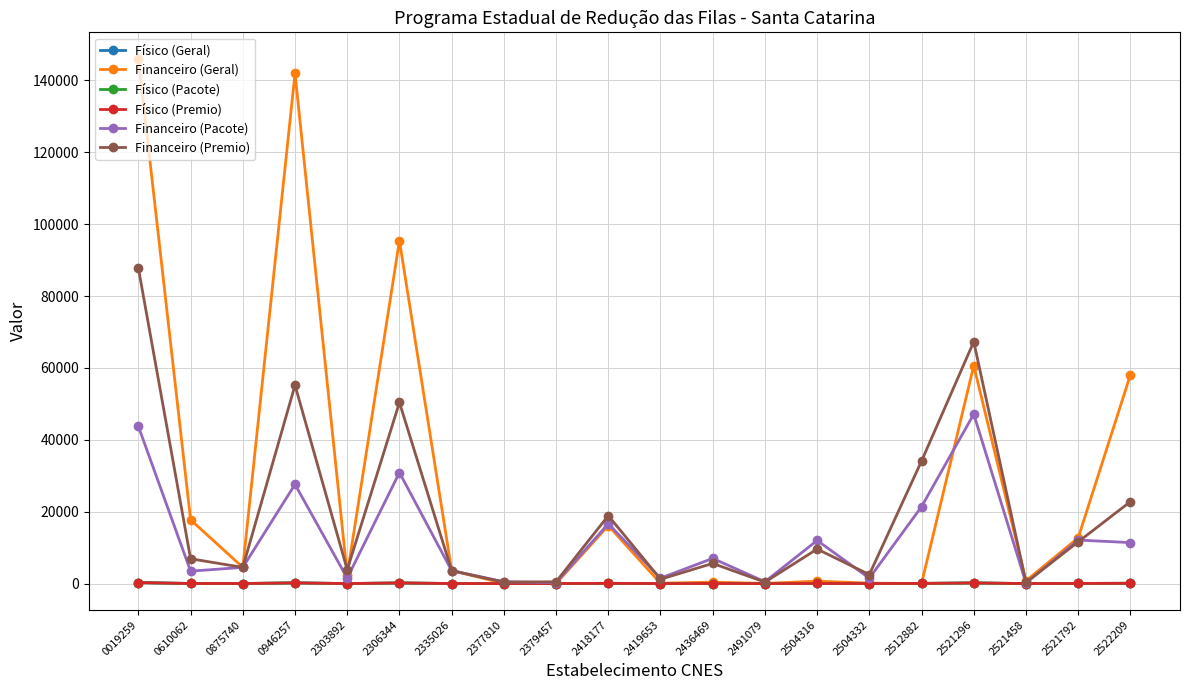

Does the chart have visible grid lines?

Yes